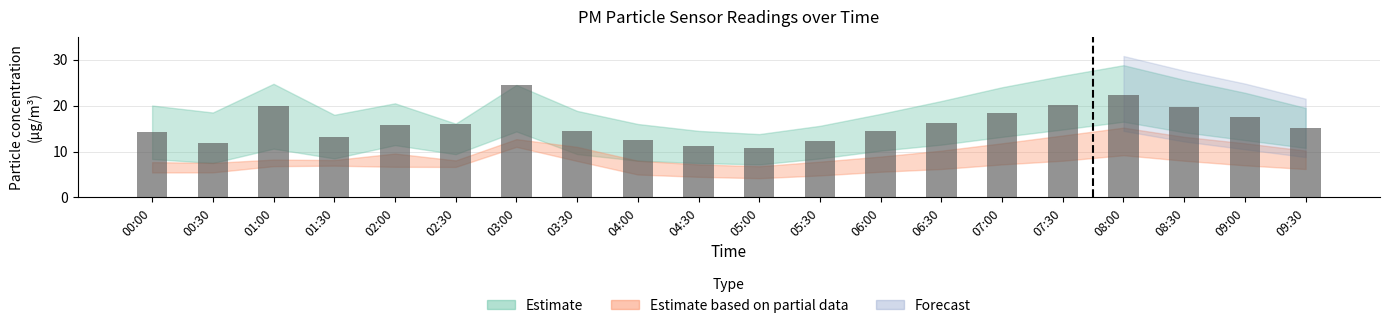

At which label is the value closest to 17?

09:00